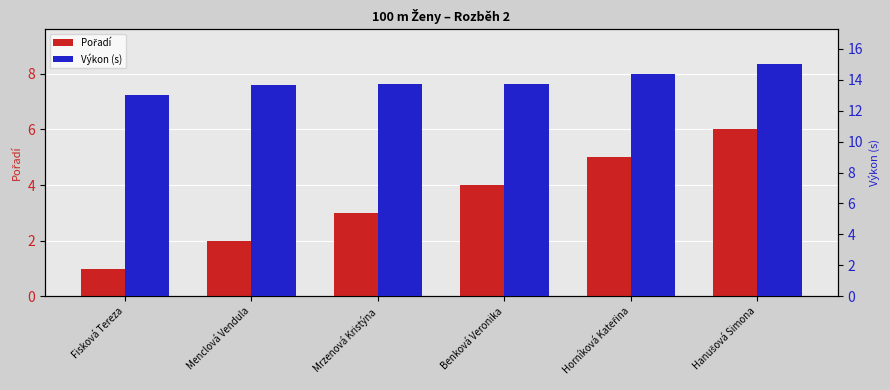

What is the average value of the Pořadí series?

3.5